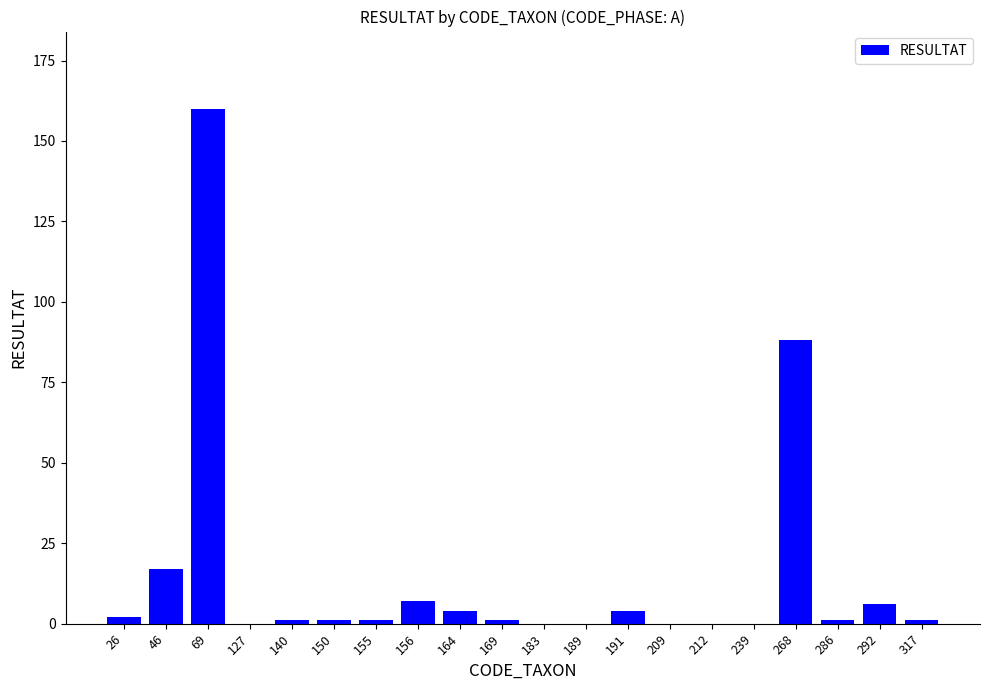

Count the number of categories in the chart.

20